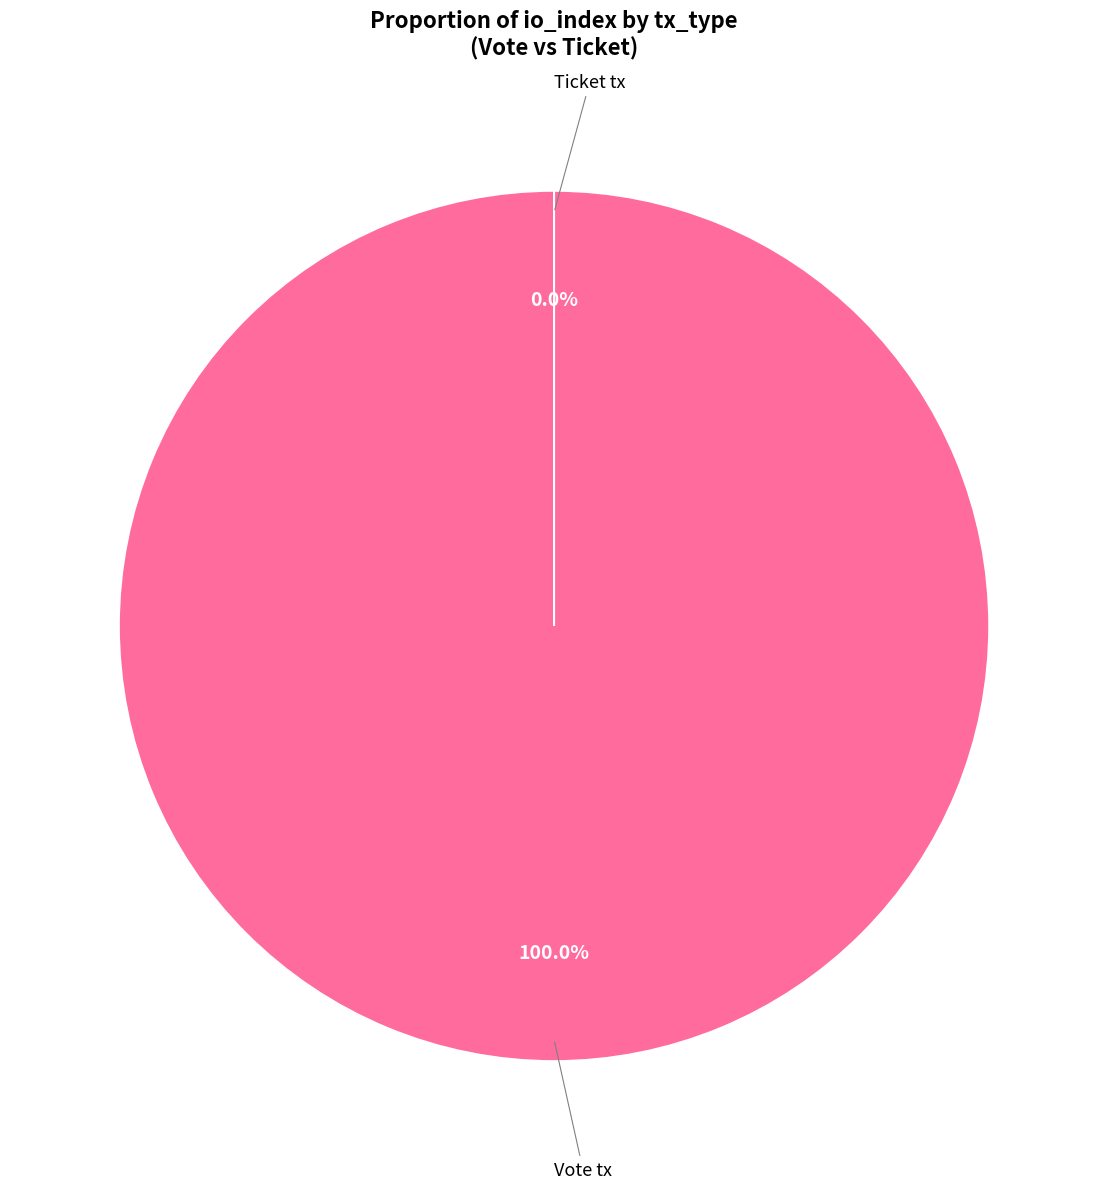

How many segments does this pie chart have?

2